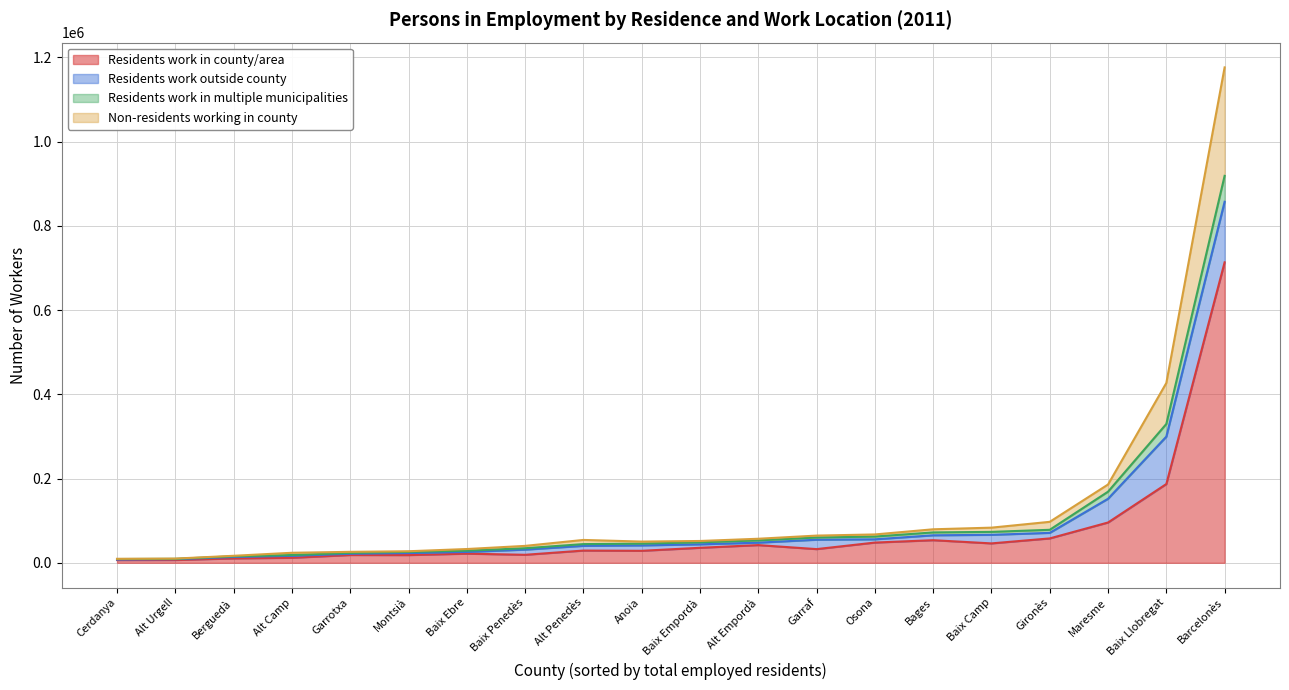

Where is the first local maximum for Non-residents working in county?

Alt Penedès